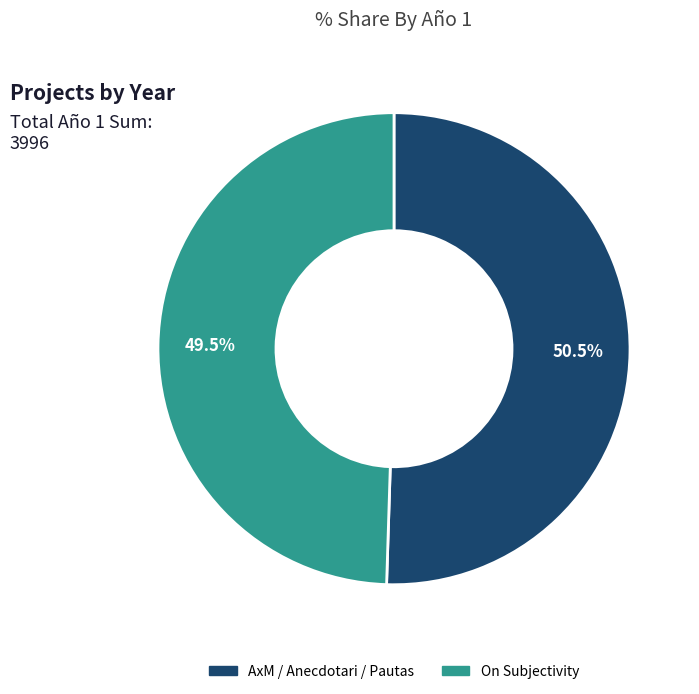

To the nearest percent, what is the difference between the largest and smallest slice percentages?

1%